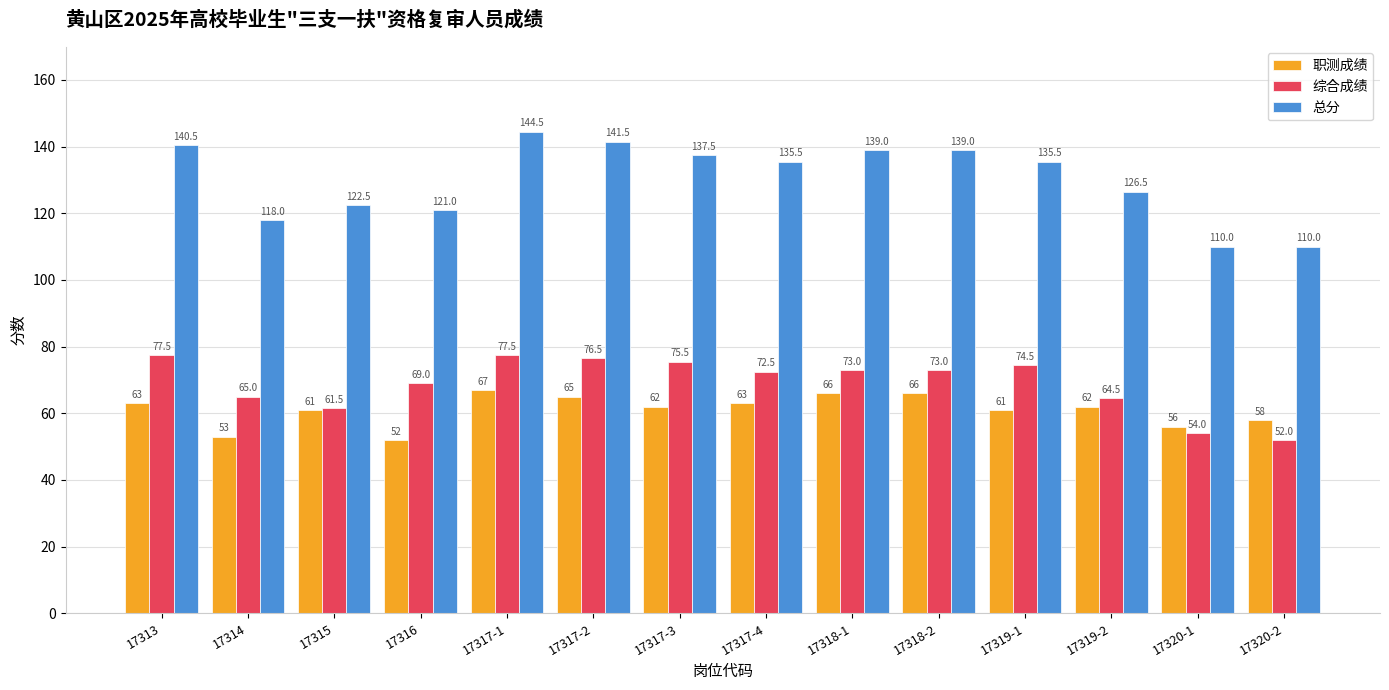

List the series in order of their peak value, highest first.

总分, 综合成绩, 职测成绩